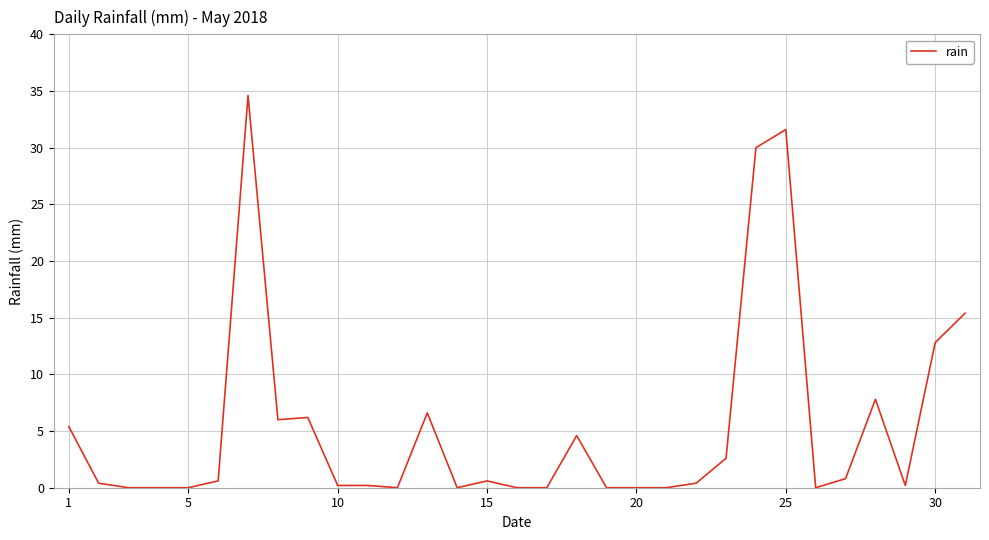

How many distinct data groups are displayed?

1